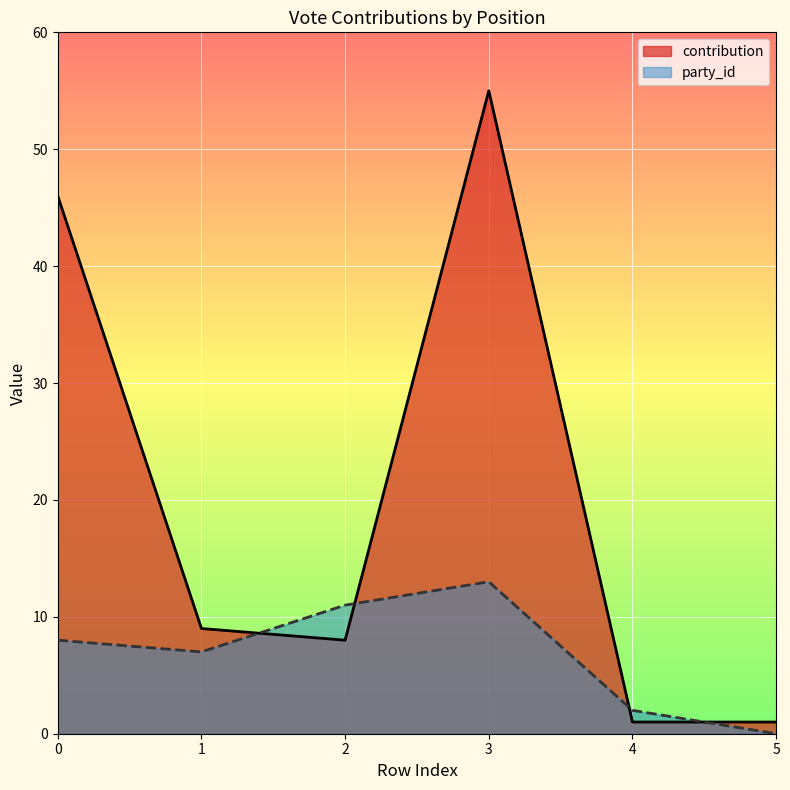

Reading left to right, what are all the values shown in this chart?

contribution: 46	9	8	55	1	1
party_id: 8	7	11	13	2	0